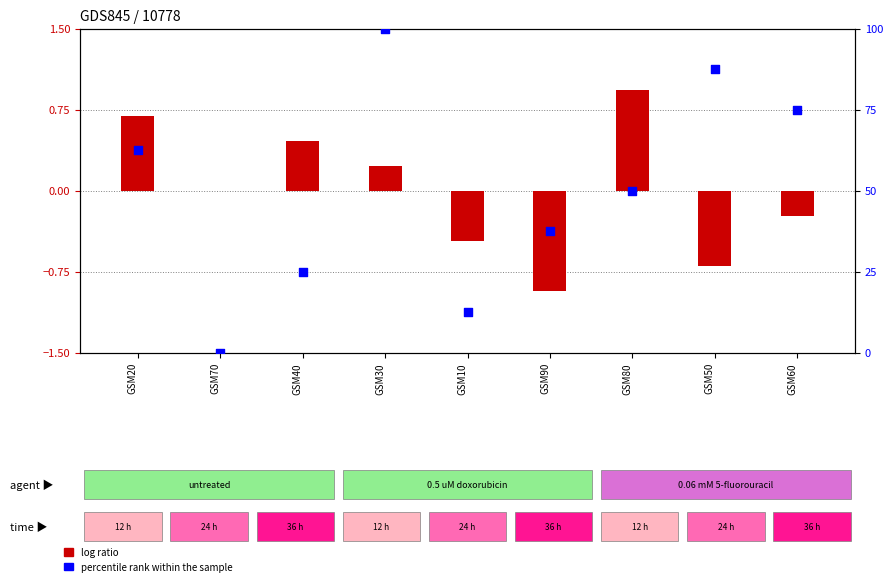

What is the total value across all series at GSM90?

36.6